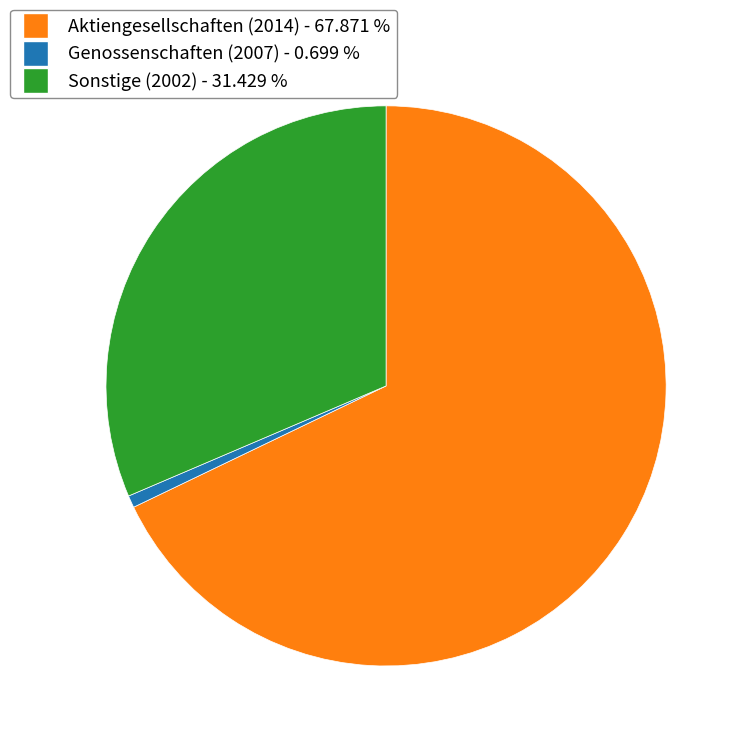

Is there a majority slice in this chart?

Yes